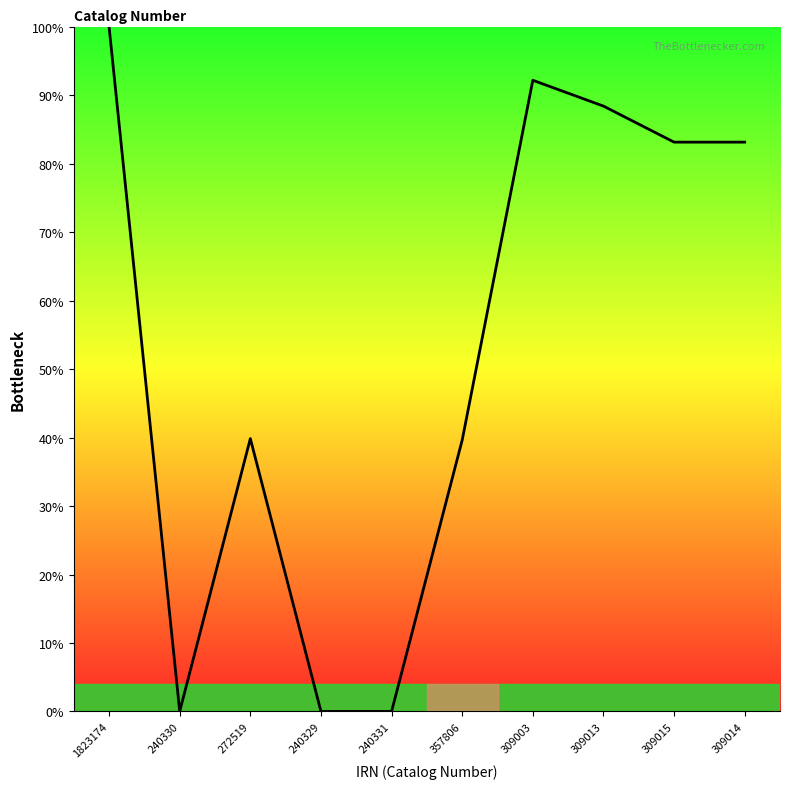

The value at 309003 is 62.4. True or false?

False